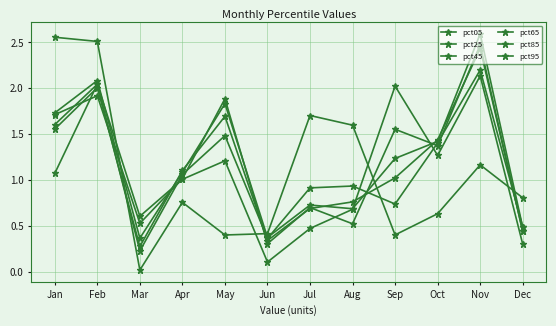

What is the value of the pct65 point at the 7th from the left?

0.7